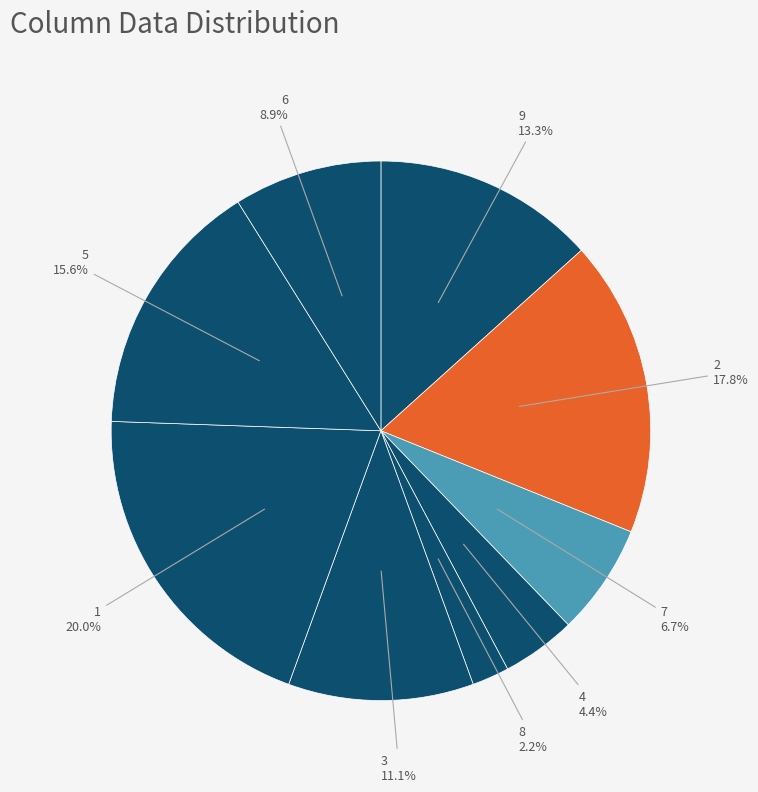

To the nearest percent, what is the difference between the largest and smallest slice percentages?

18%